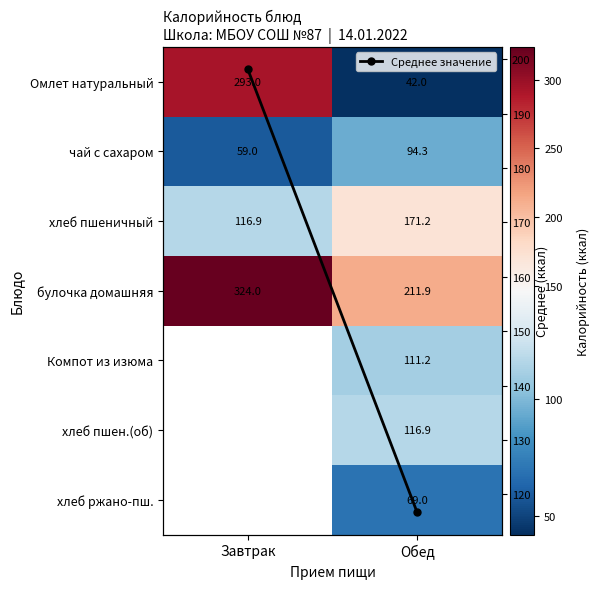

The чай с сахаром series shows 59.0 at Завтрак. True or false?

True